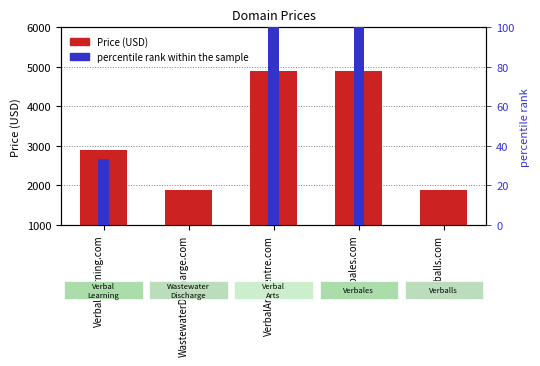

At which label does percentile rank within the sample reach its minimum?

WastewaterDischarge.com